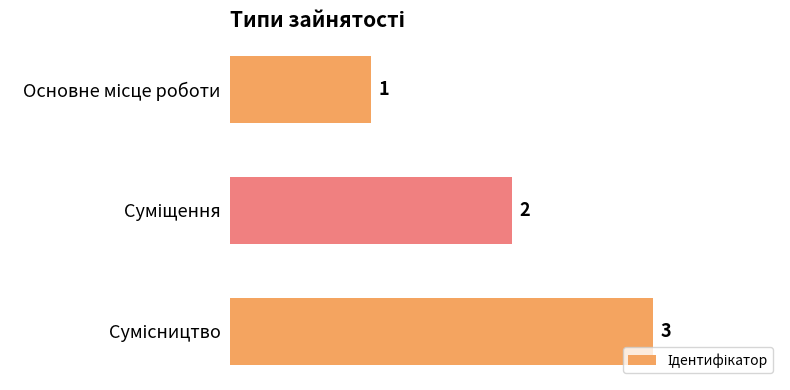

What is the maximum value shown in the chart?

3